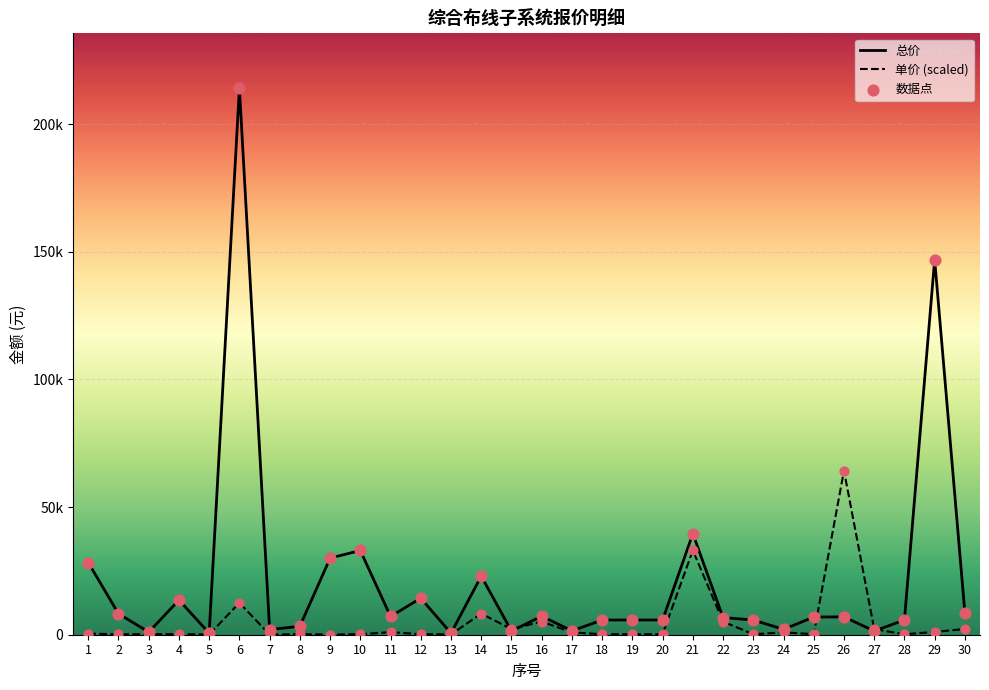

Is the value of 总价 at 7 greater than the value of 单价 (scaled) at 30?

No